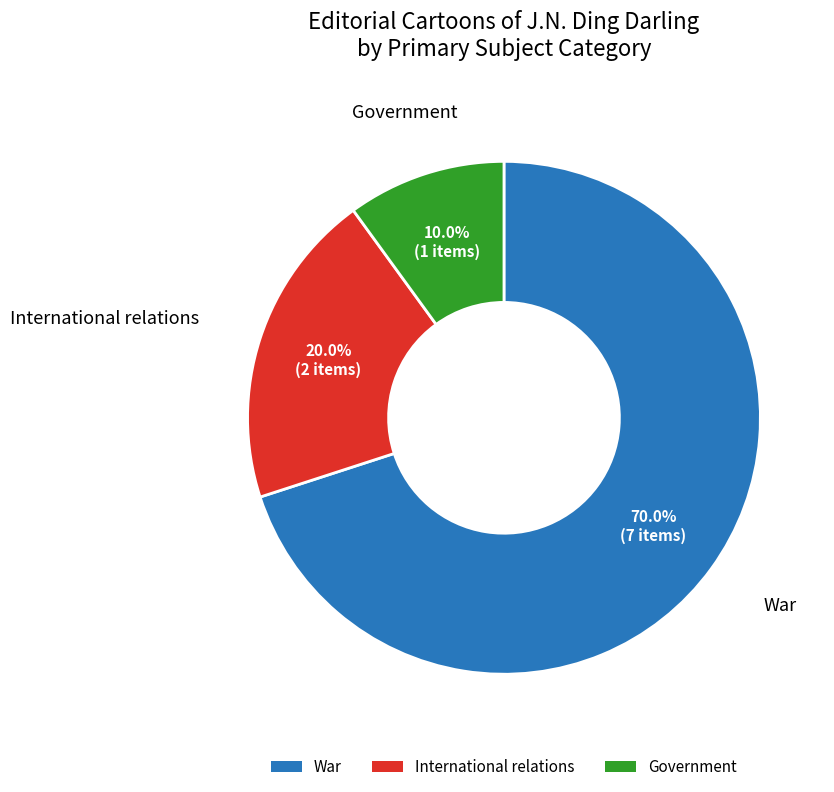

Rank the categories by value from lowest to highest.

Government, International relations, War